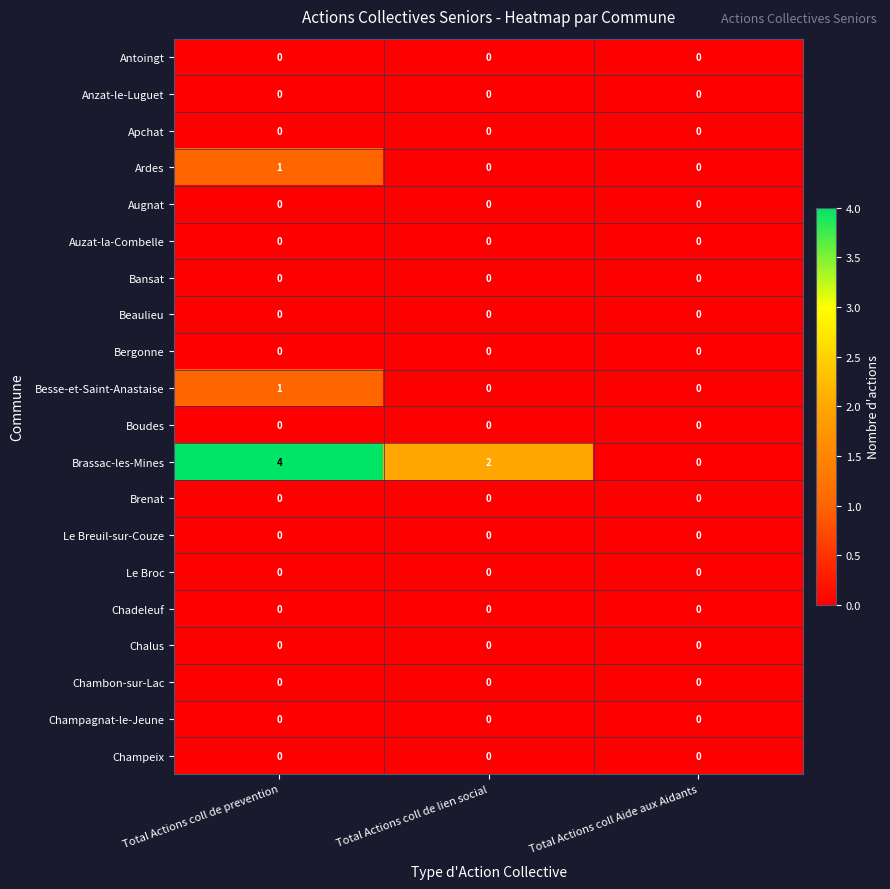

The value of Augnat at Total Actions coll Aide aux Aidants is 0. True or false?

True